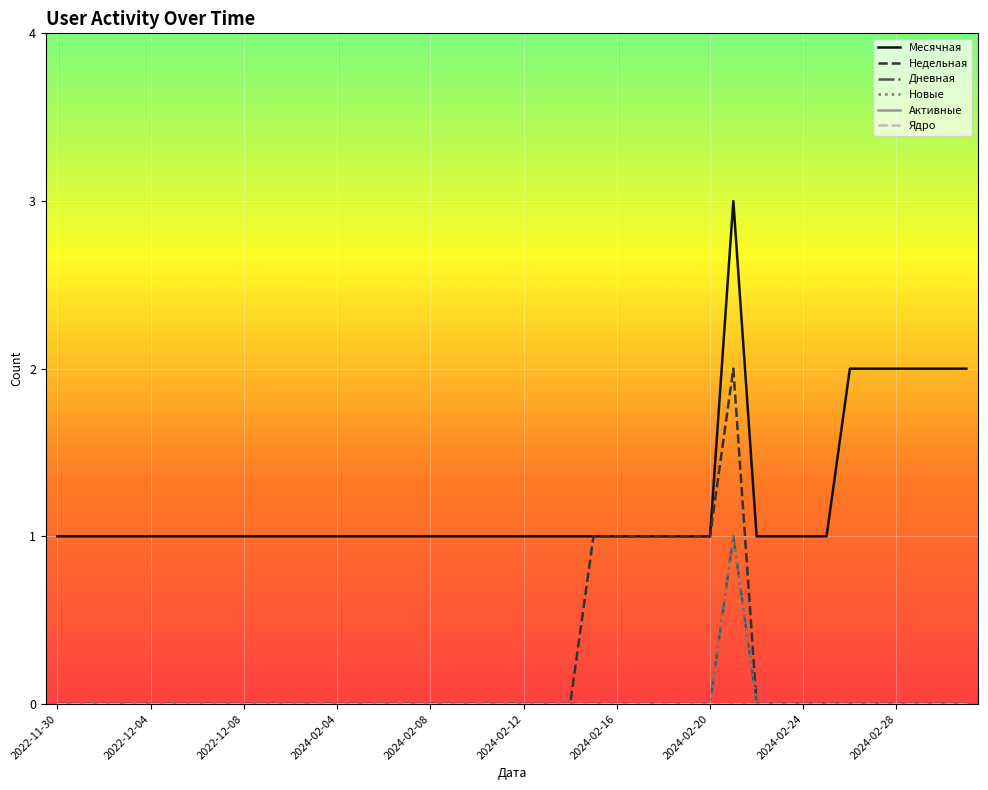

How many lines are shown in the chart?

6